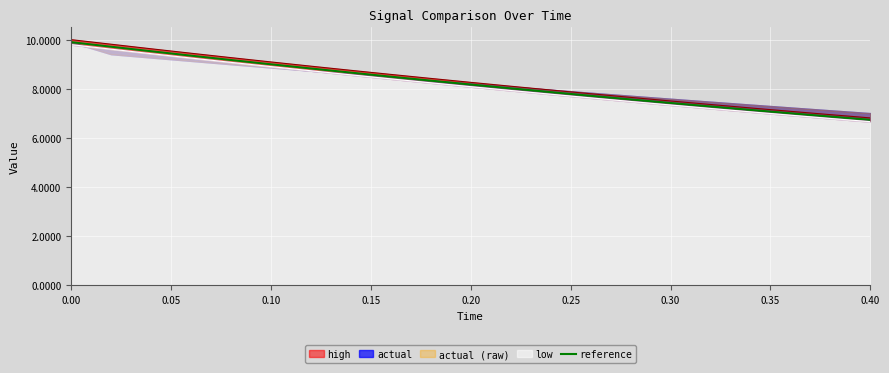

What is the difference between the maximum and minimum values?

3.2